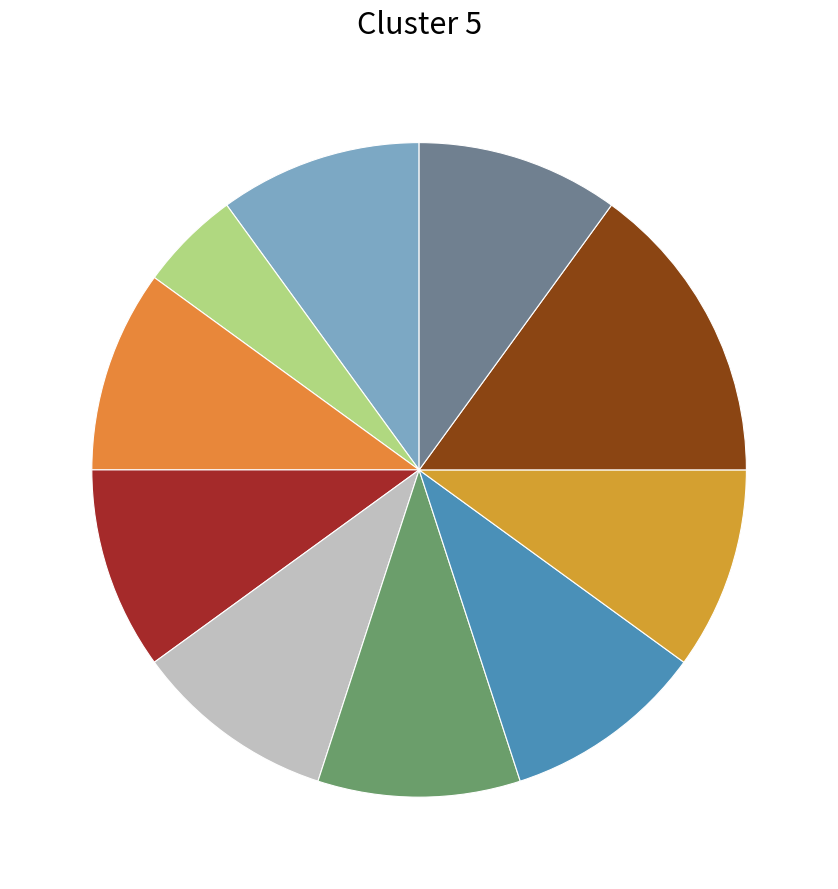

How many slices are in this pie chart?

10